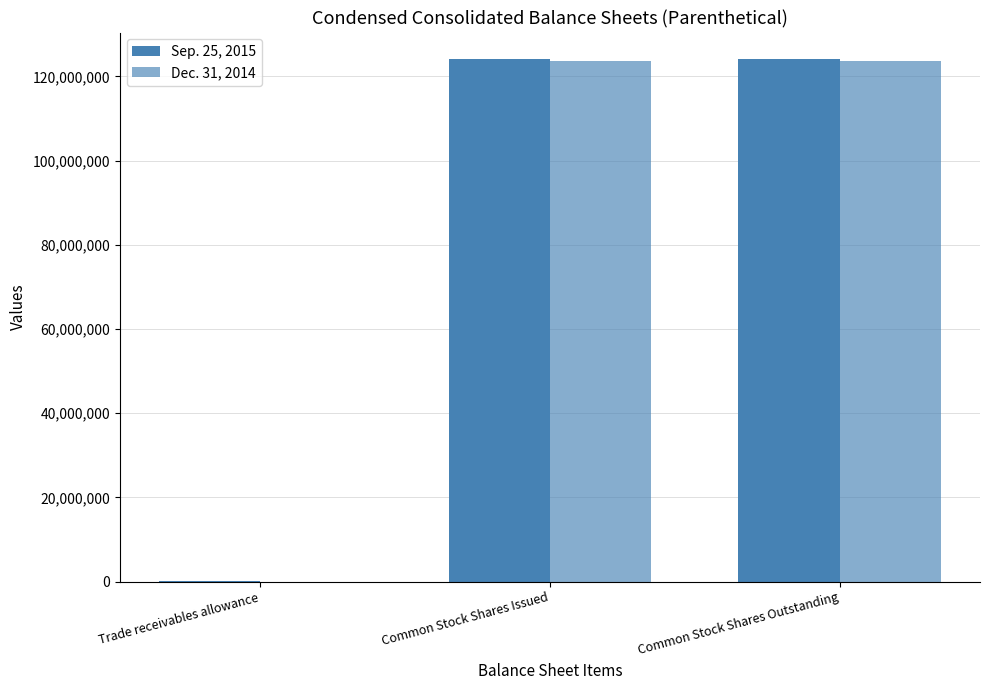

Between Common Stock Shares Outstanding and Common Stock Shares Issued, which is larger?

Common Stock Shares Outstanding